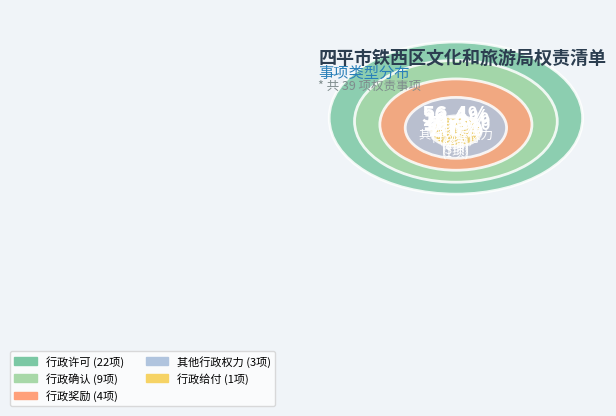

To the nearest percent, what is the average slice percentage?

20%